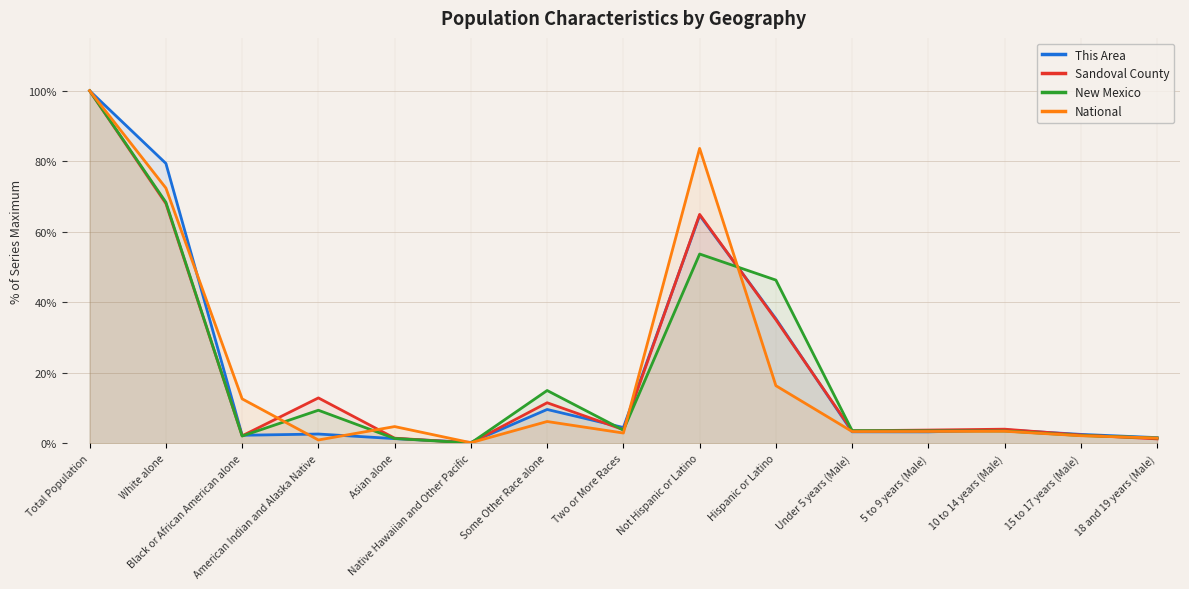

How many times do National and New Mexico cross each other?

5